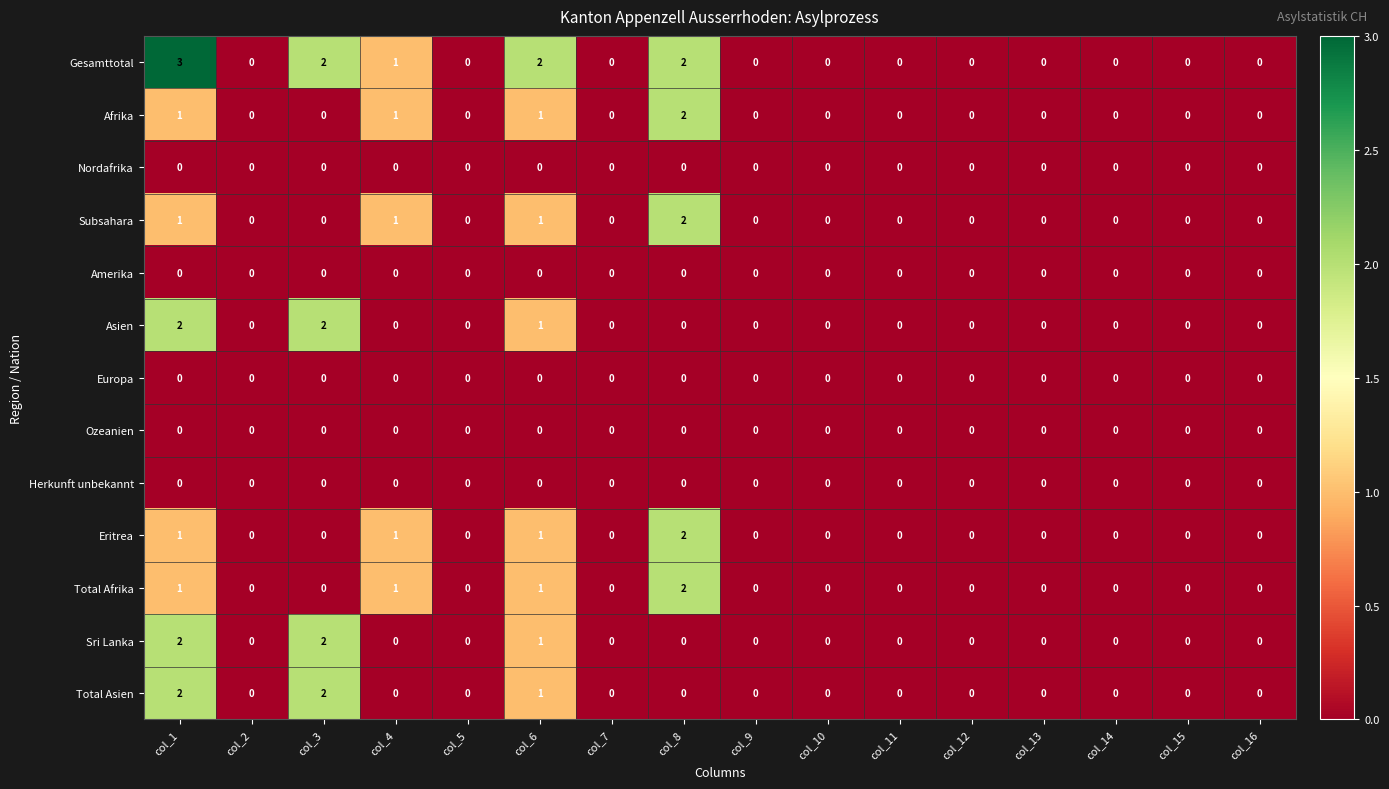

Count the Total Afrika values in the range 0 to 1.

15